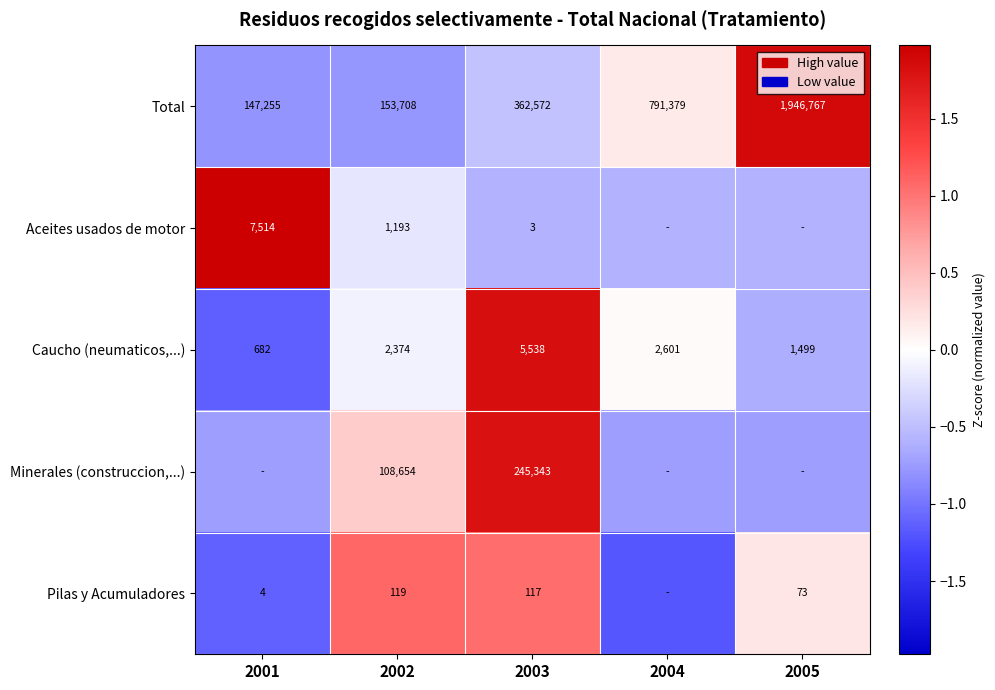

What is the difference between the Caucho (neumaticos,...) values at 2002 and 2003?

1.9